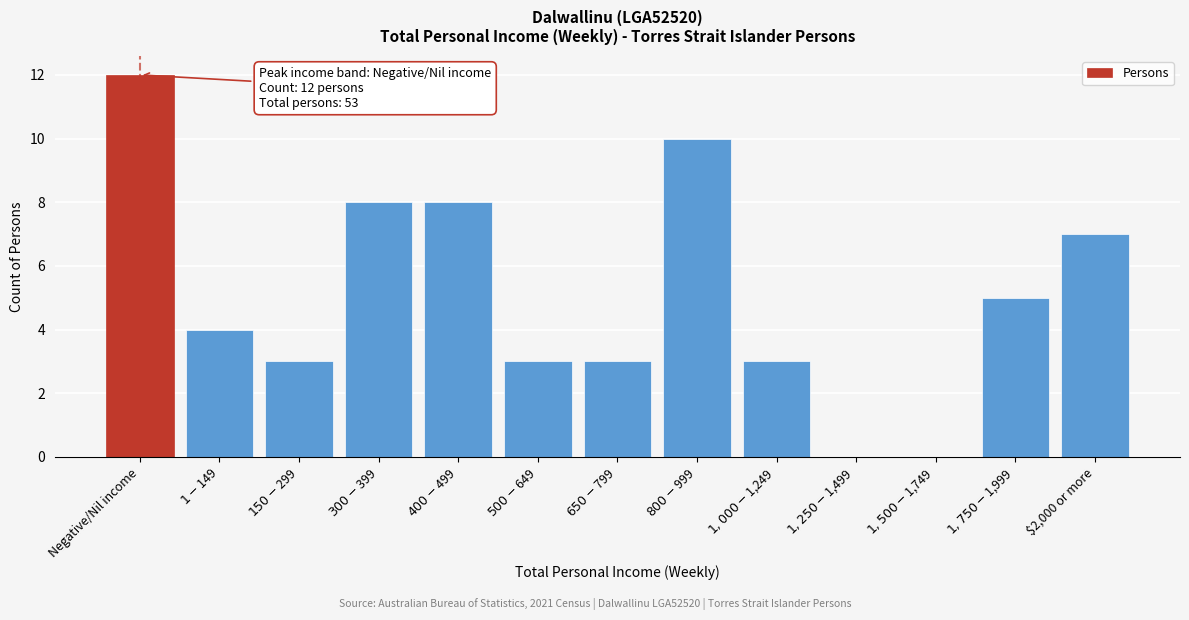

What is the sum of all values?

66